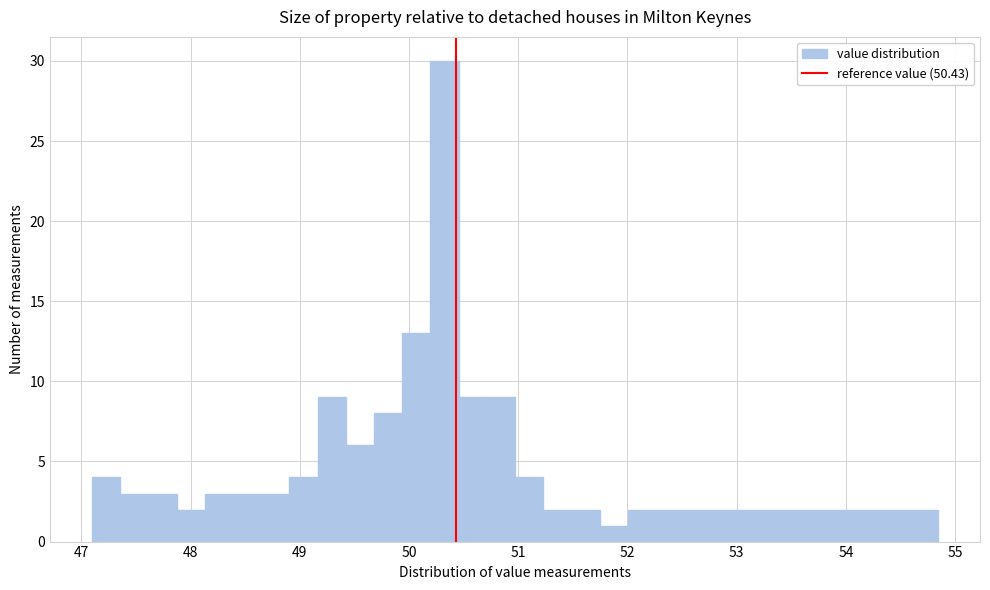

Around what value on the x-axis is the tallest bar? Give the approximate position of its centre, as read against the axis.

50.3